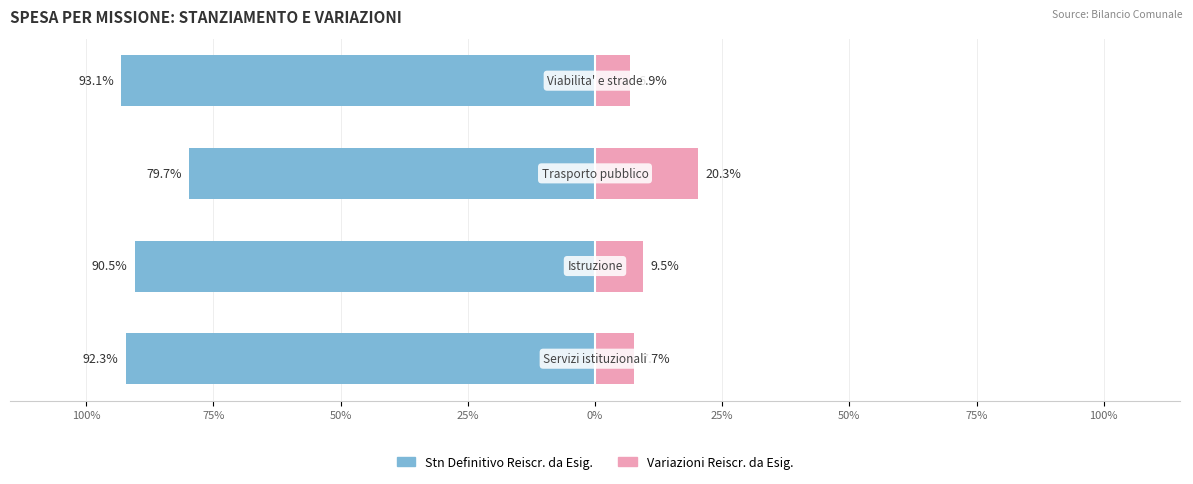

True or false: Stn Definitivo Reiscr. da Esig. has a value of -93.1 at 25%.

True